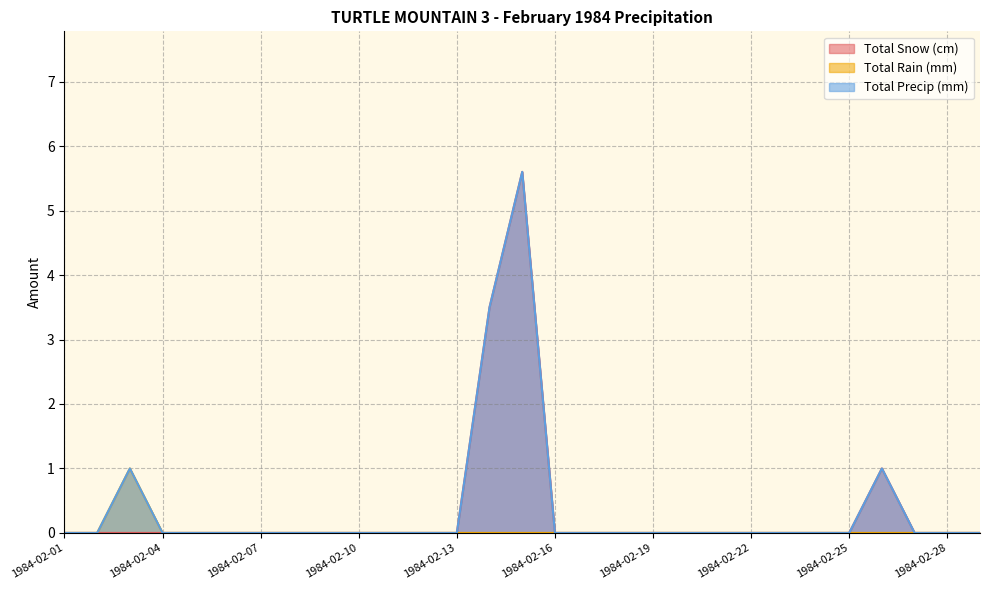

The Total Precip (mm) series shows -3.1 at 1984-02-22. True or false?

False